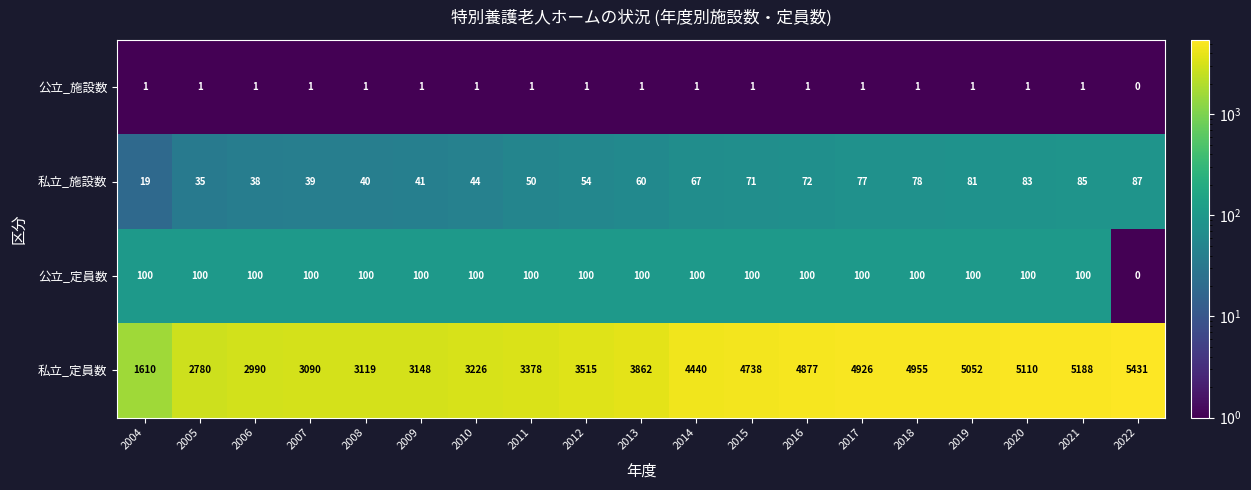

At which label is 私立_施設数 closest to 53?

2012